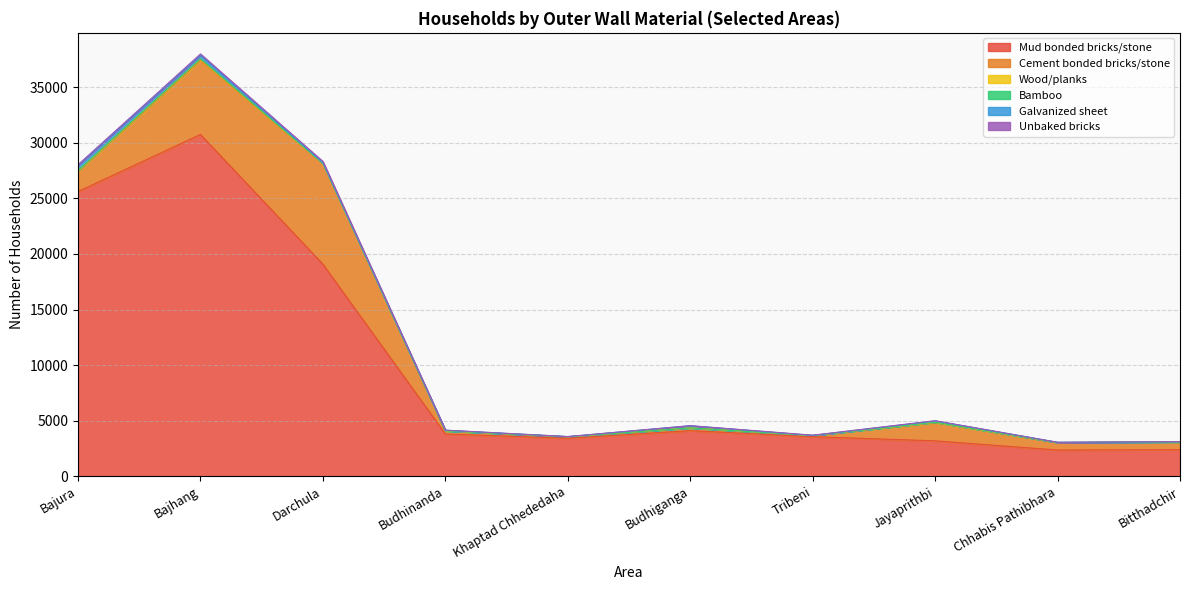

Reading left to right, what are all the values shown in this chart?

Mud bonded bricks/stone: Bajura=25617	Bajhang=30747	Darchula=19078	Budhinanda=3806	Khaptad Chhededaha=3426	Budhiganga=4102	Tribeni=3564	Jayaprithbi=3187	Chhabis Pathibhara=2362	Bitthadchir=2390
Cement bonded bricks/stone: Bajura=1802	Bajhang=6688	Darchula=9035	Budhinanda=274	Khaptad Chhededaha=125	Budhiganga=236	Tribeni=97	Jayaprithbi=1635	Chhabis Pathibhara=662	Bitthadchir=694
Wood/planks: Bajura=65	Bajhang=102	Darchula=29	Budhinanda=2	Khaptad Chhededaha=5	Budhiganga=9	Tribeni=4	Jayaprithbi=31	Chhabis Pathibhara=15	Bitthadchir=3
Bamboo: Bajura=30	Bajhang=29	Darchula=11	Budhinanda=3	Khaptad Chhededaha=3	Budhiganga=4	Tribeni=3	Jayaprithbi=12	Chhabis Pathibhara=1	Bitthadchir=0
Galvanized sheet: Bajura=461	Bajhang=328	Darchula=43	Budhinanda=59	Khaptad Chhededaha=11	Budhiganga=196	Tribeni=6	Jayaprithbi=116	Chhabis Pathibhara=18	Bitthadchir=10
Unbaked bricks: Bajura=51	Bajhang=96	Darchula=123	Budhinanda=5	Khaptad Chhededaha=3	Budhiganga=5	Tribeni=25	Jayaprithbi=16	Chhabis Pathibhara=0	Bitthadchir=15